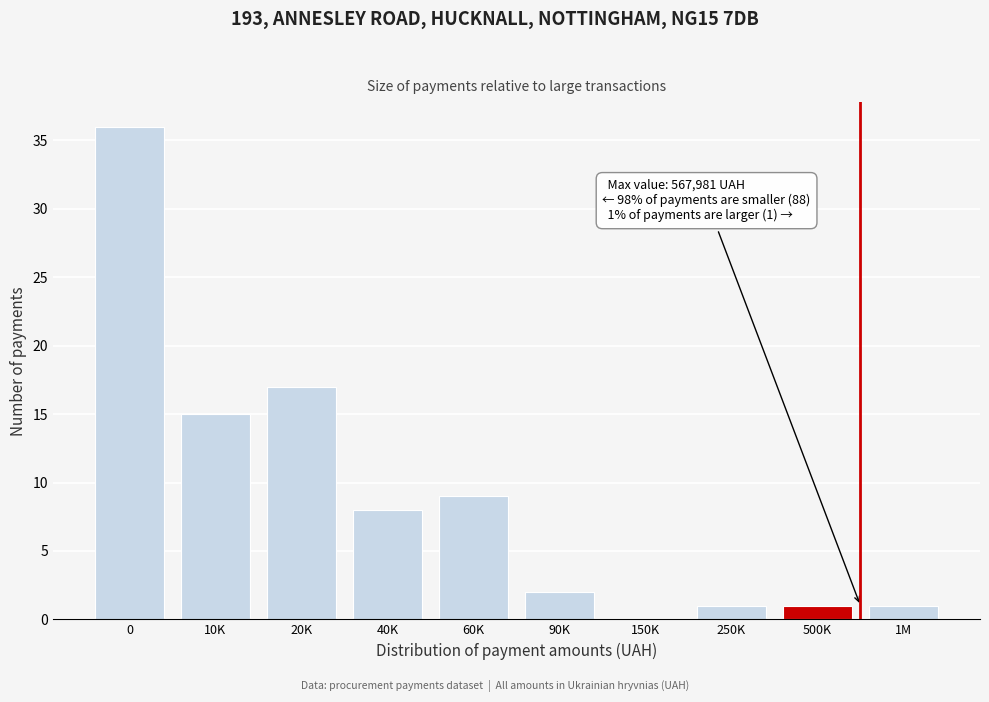

Reading left to right, list all the values displayed in this chart.

0=36	10K=15	20K=17	40K=8	60K=9	90K=2	150K=0	250K=1	500K=1	1M=1